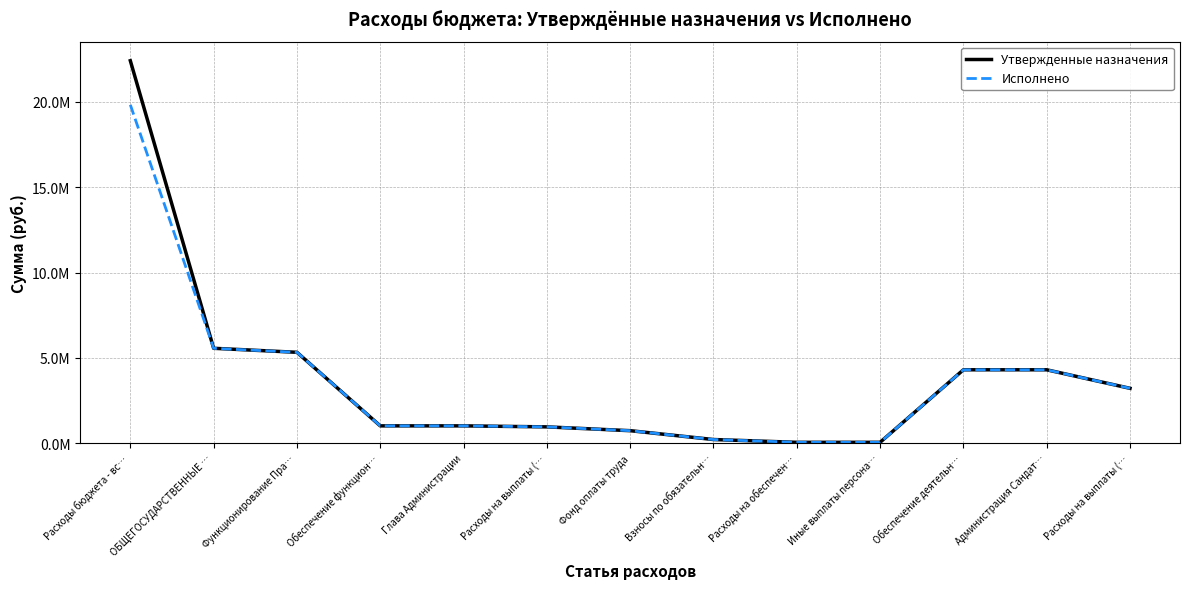

List the labels in order of Утвержденные назначения value, smallest first.

Расходы на обеспечен…, Иные выплаты персона…, Взносы по обязательн…, Фонд оплаты труда, Расходы на выплаты (…, Обеспечение функцион…, Глава Администрации, Расходы на выплаты (…, Администрация Сандат…, Обеспечение деятельн…, Функционирование Пра…, ОБЩЕГОСУДАРСТВЕННЫЕ …, Расходы бюджета - вс…